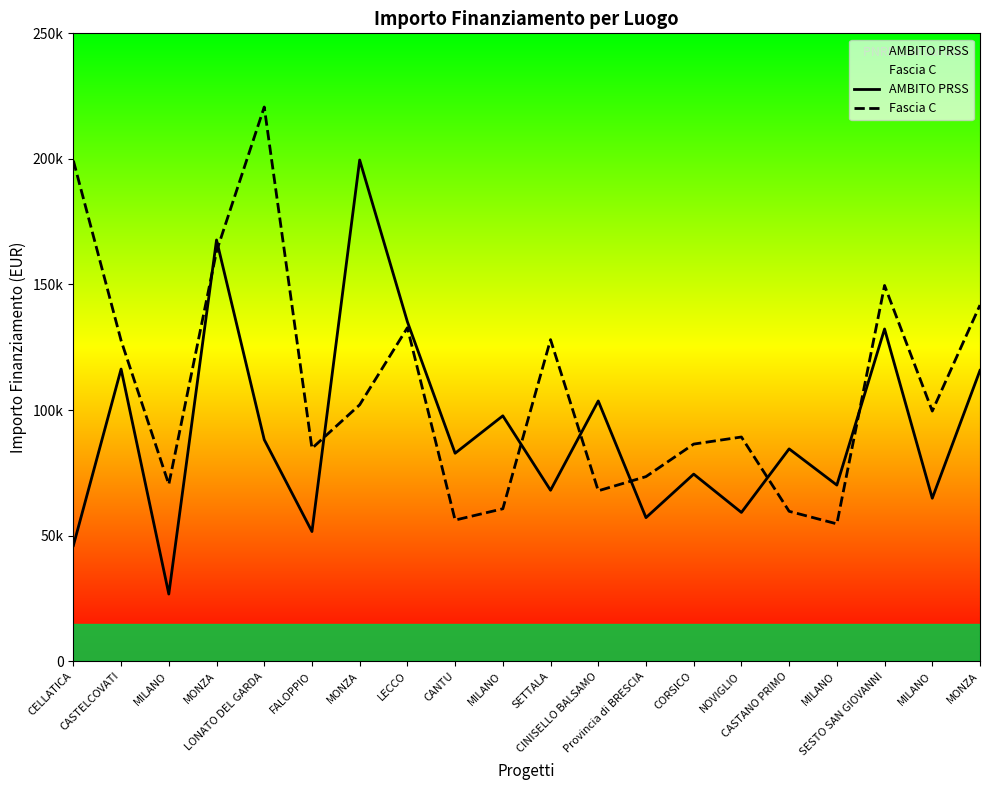

What is the approximate value of AMBITO PRSS at SETTALA?

68057.8